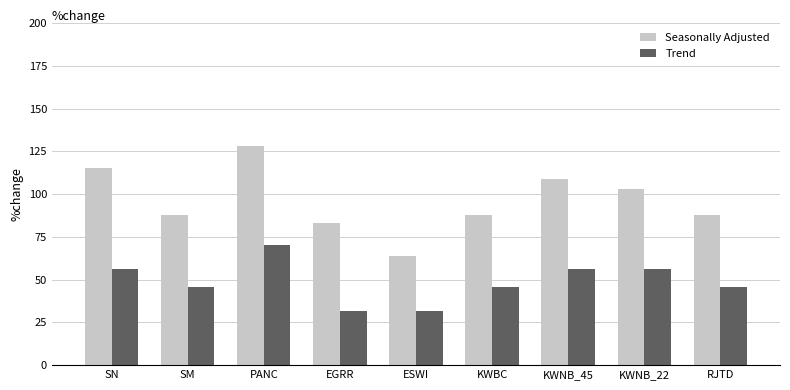

The value of Trend at PANC is 70.0. True or false?

True